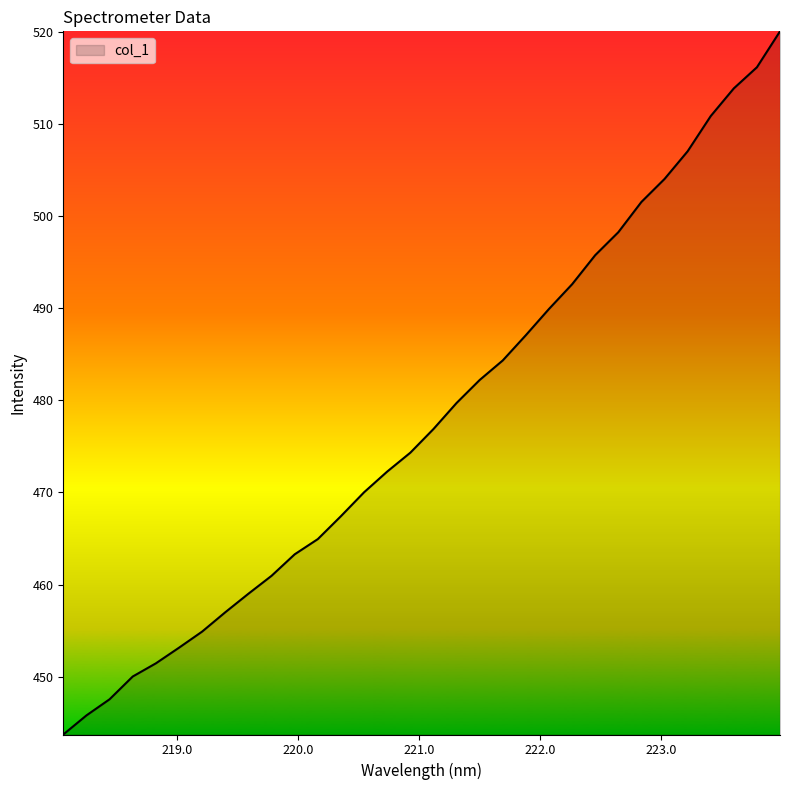

What is the smallest value displayed?

443.7